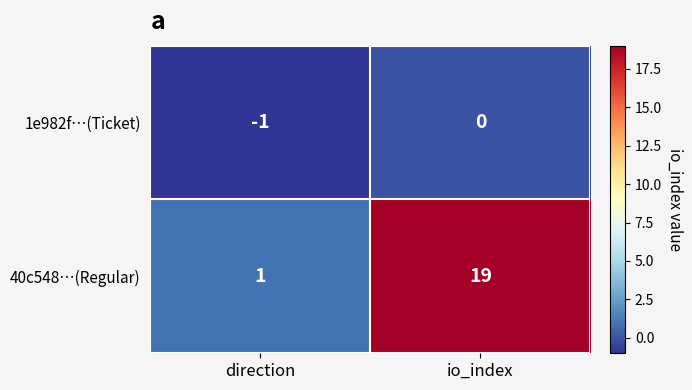

Which series has the widest spread of values?

40c548…(Regular)